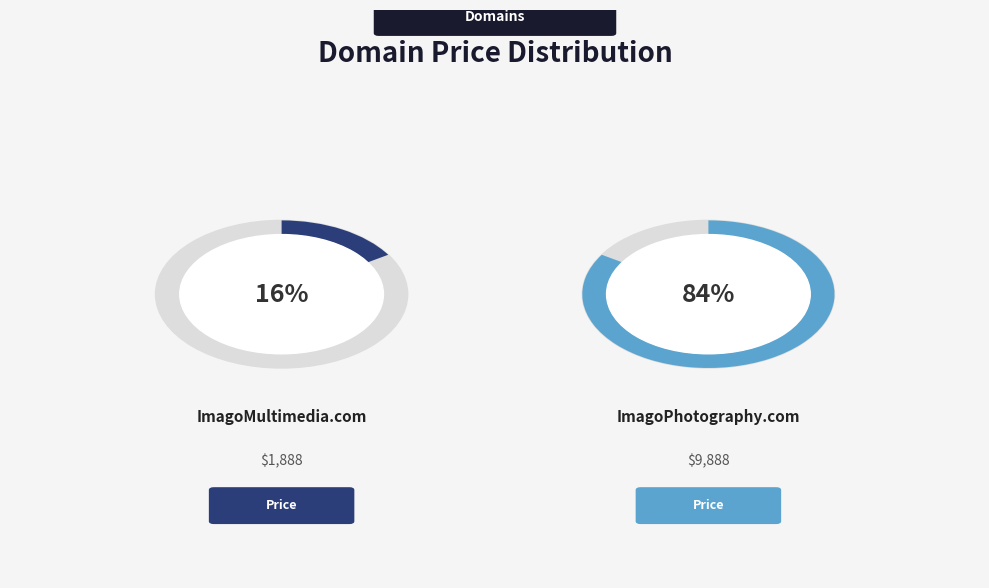

What is the majority slice?

ImagoPhotography.com